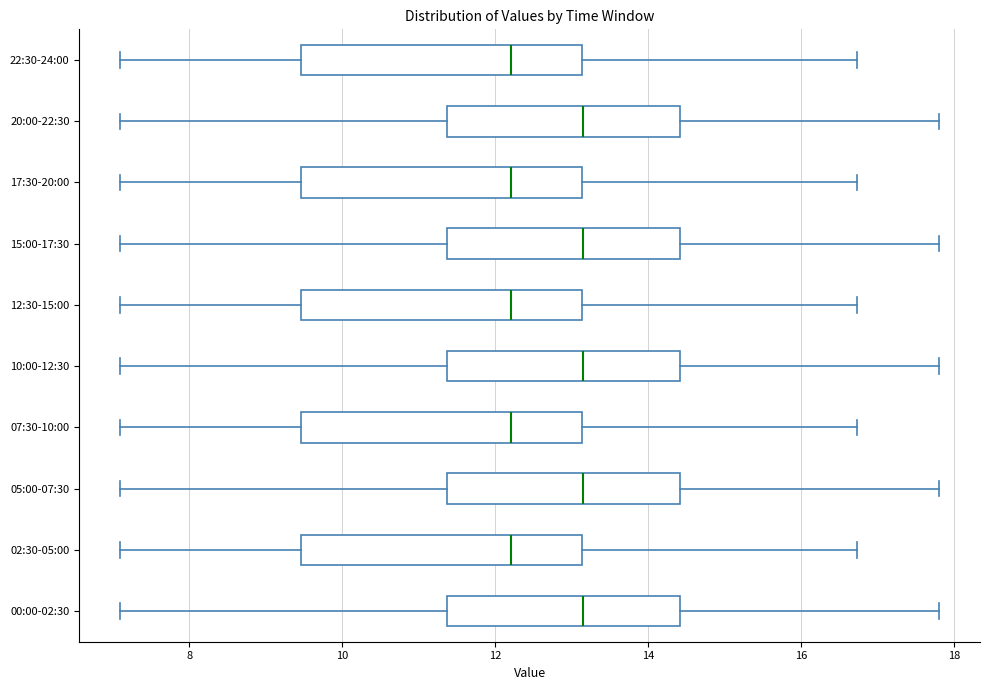

Reading bottom to top, transcribe this box plot: for each box, give where its median line is, the range the box spans, and where its two whiskers end, as read against the x-axis. The values are not printed on the chart, so give them approximately, as read against the axis.

00:00-02:30: median 13.2, box 11.4 to 14.4, whiskers 7.2 to 17.8
02:30-05:00: median 12.2, box 9.4 to 13.2, whiskers 7.2 to 16.8
05:00-07:30: median 13.2, box 11.4 to 14.4, whiskers 7.2 to 17.8
07:30-10:00: median 12.2, box 9.4 to 13.2, whiskers 7.2 to 16.8
10:00-12:30: median 13.2, box 11.4 to 14.4, whiskers 7.2 to 17.8
12:30-15:00: median 12.2, box 9.4 to 13.2, whiskers 7.2 to 16.8
15:00-17:30: median 13.2, box 11.4 to 14.4, whiskers 7.2 to 17.8
17:30-20:00: median 12.2, box 9.4 to 13.2, whiskers 7.2 to 16.8
20:00-22:30: median 13.2, box 11.4 to 14.4, whiskers 7.2 to 17.8
22:30-24:00: median 12.2, box 9.4 to 13.2, whiskers 7.2 to 16.8